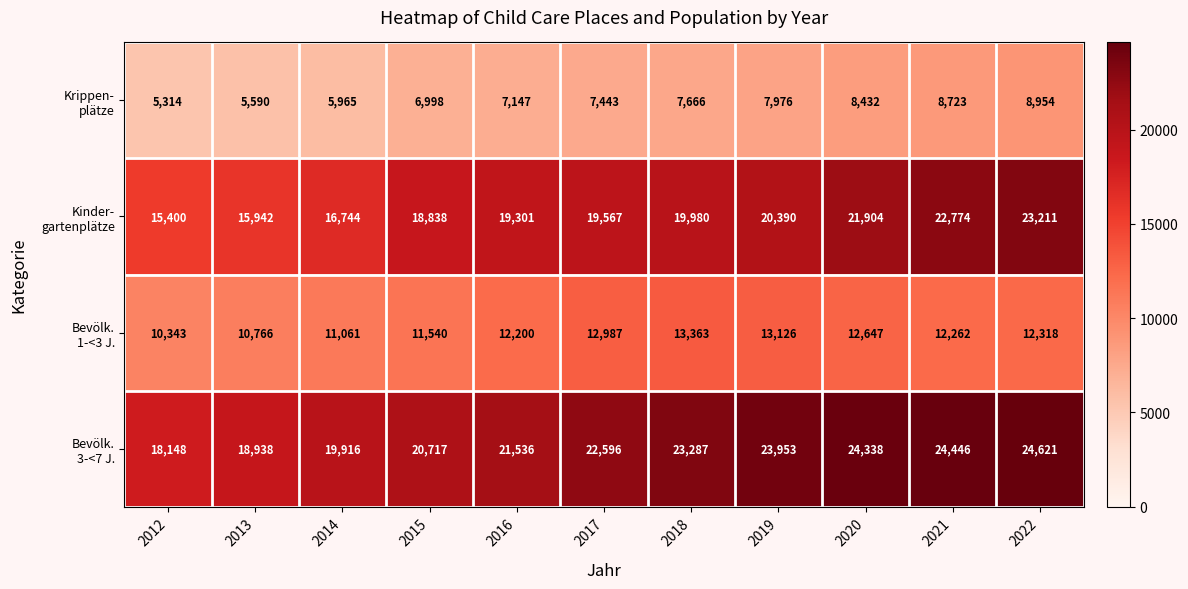

At which category is the sum across all series the highest?

2022